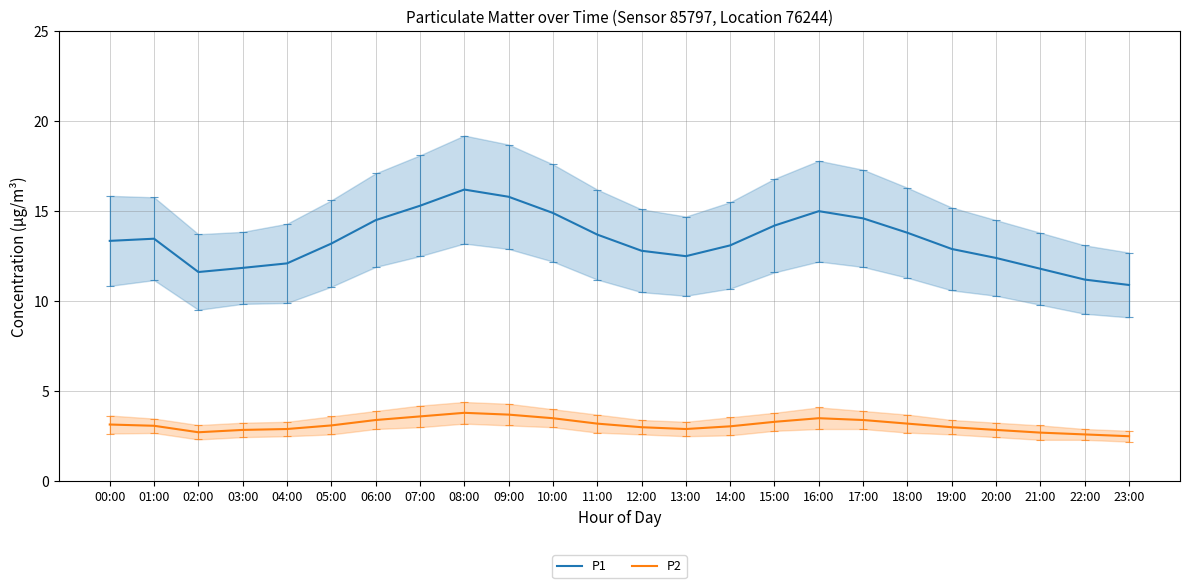

Reading left to right, list all the values displayed in this chart.

P1: 13.3	13.5	11.6	11.8	12.1	13.2	14.5	15.3	16.2	15.8	14.9	13.7	12.8	12.5	13.1	14.2	15.0	14.6	13.8	12.9	12.4	11.8	11.2	10.9
P2: 3.1	3.1	2.7	2.9	2.9	3.1	3.4	3.6	3.8	3.7	3.5	3.2	3.0	2.9	3.0	3.3	3.5	3.4	3.2	3.0	2.9	2.7	2.6	2.5